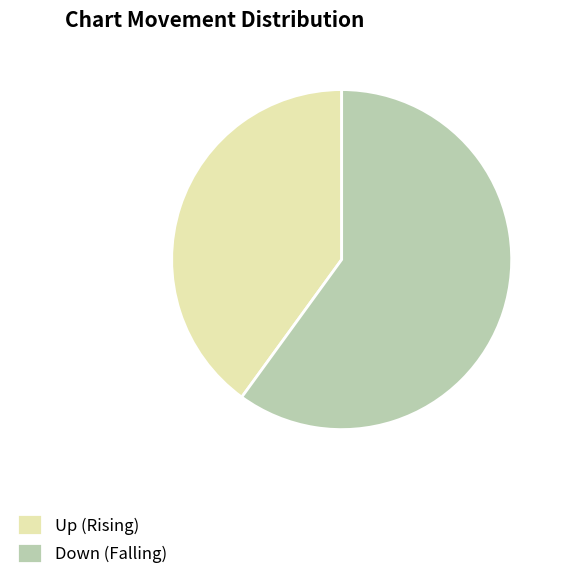

Rank the categories by value from highest to lowest.

Down (Falling), Up (Rising)